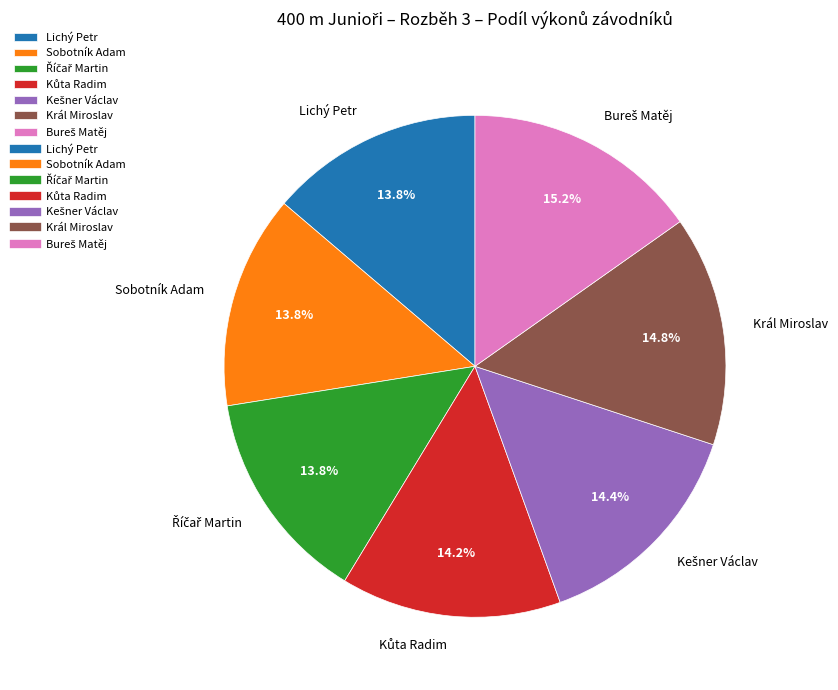

Is there any slice that represents more than half of the pie?

No